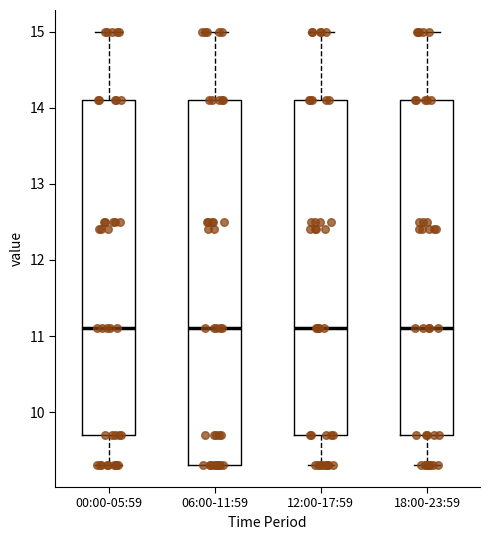

Where is the lower edge of the box for 00:00-05:59 on the y-axis? The values are not printed on the chart, so give them approximately, as read against the axis.

9.7